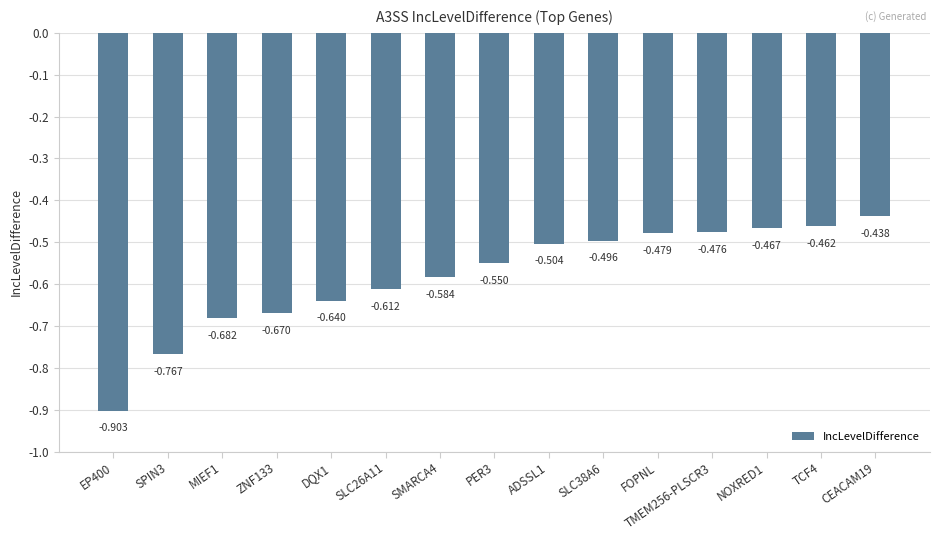

Between FOPNL and SPIN3, which is larger?

FOPNL